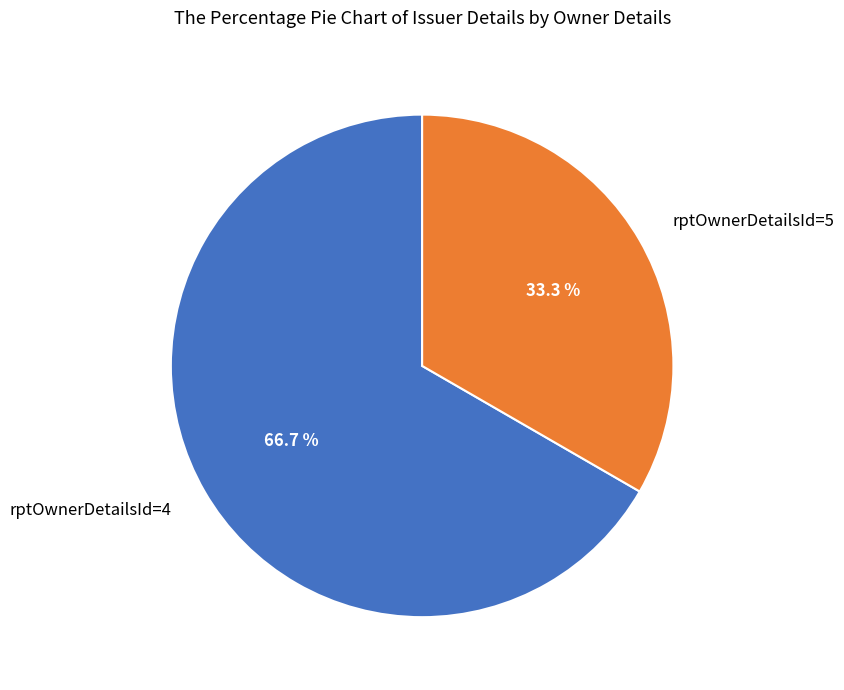

The rptOwnerDetailsId=5 slice represents 33% of the pie. True or false?

True